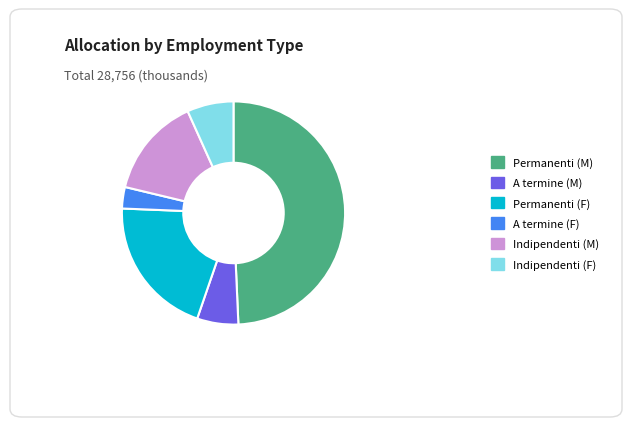

Do Indipendenti (F) and A termine (F) together represent more than half of the pie?

No